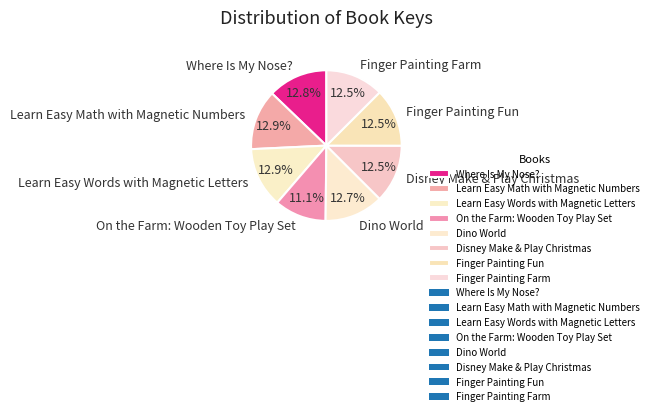

Which has a higher value, On the Farm: Wooden Toy Play Set or Disney Make & Play Christmas?

Disney Make & Play Christmas